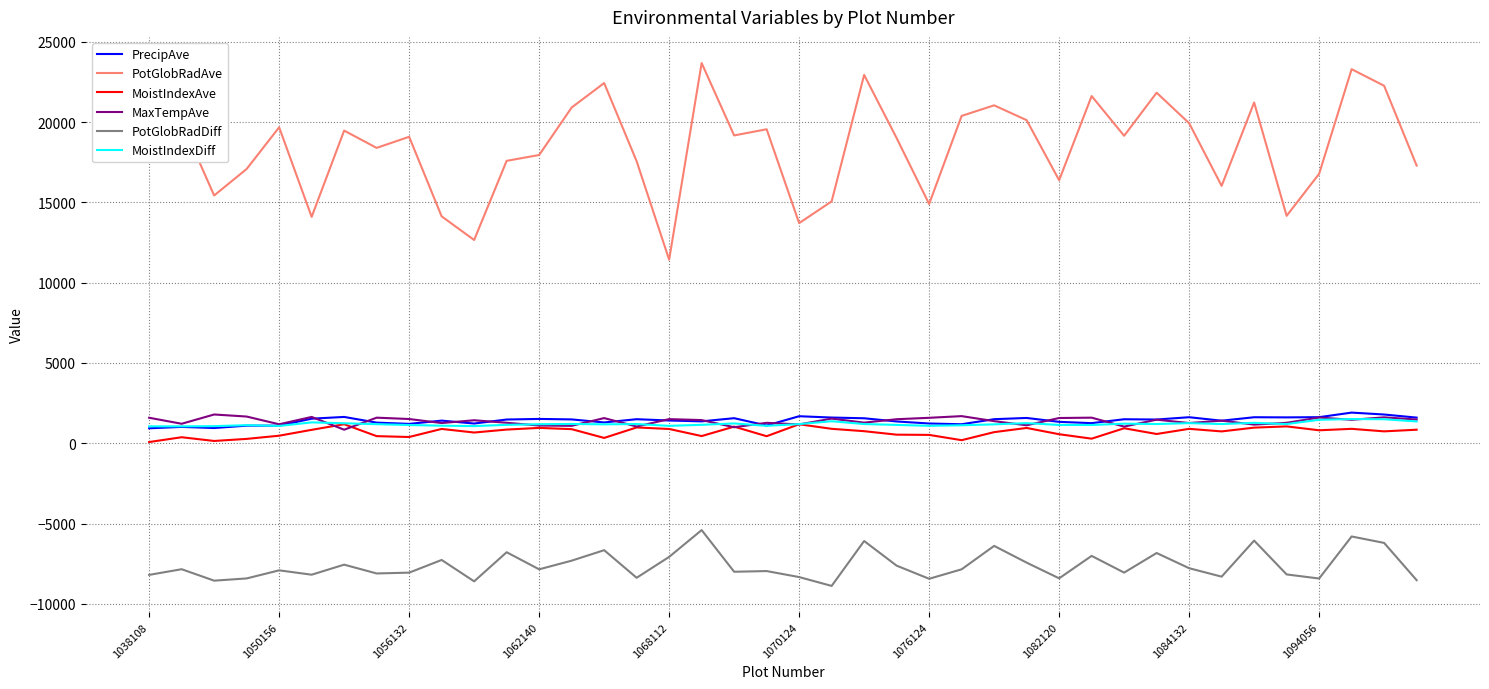

How many lines are shown in the chart?

6